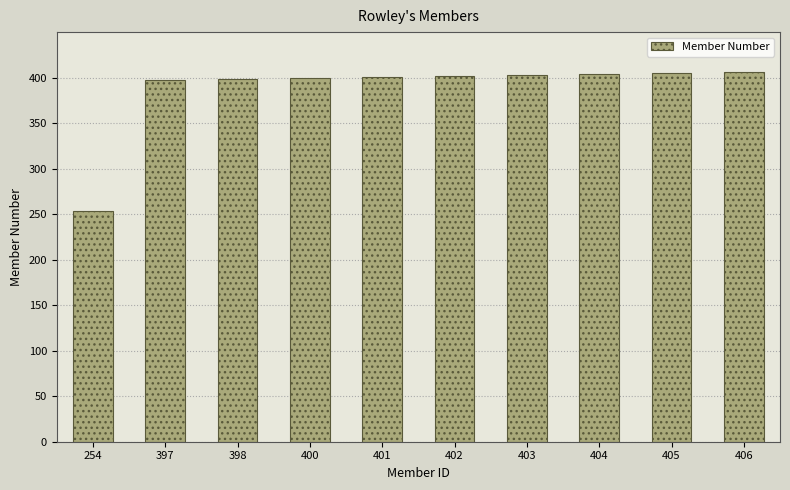

The chart shows a value of 400 at 400. True or false?

True